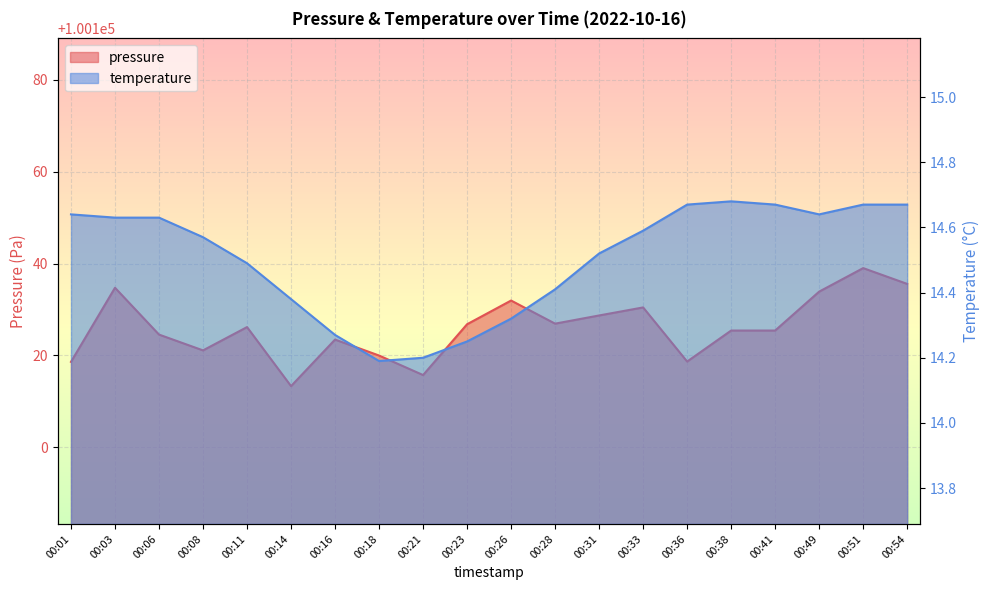

What is the sum of all pressure values?

2002520.2